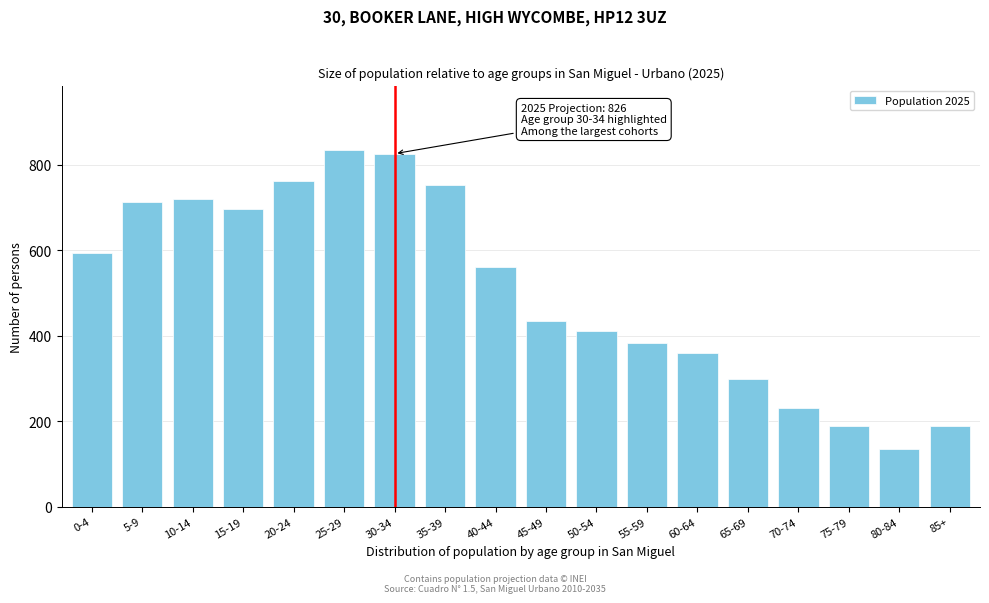

What is the value of the 17th bar from the left?

135